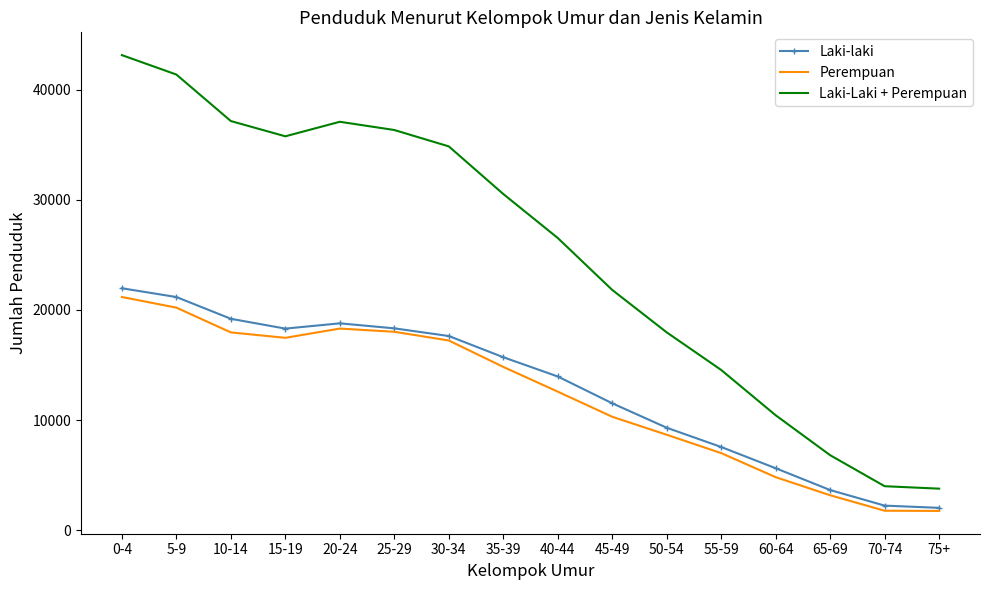

True or false: Perempuan and Laki-Laki + Perempuan cross at least once.

False